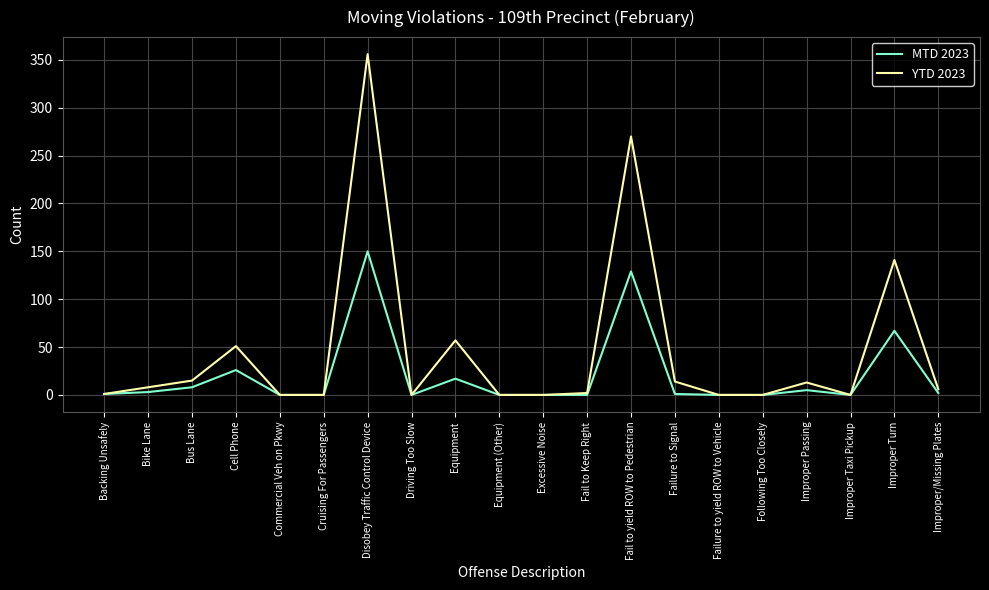

What is the average value of the YTD 2023 series?

47